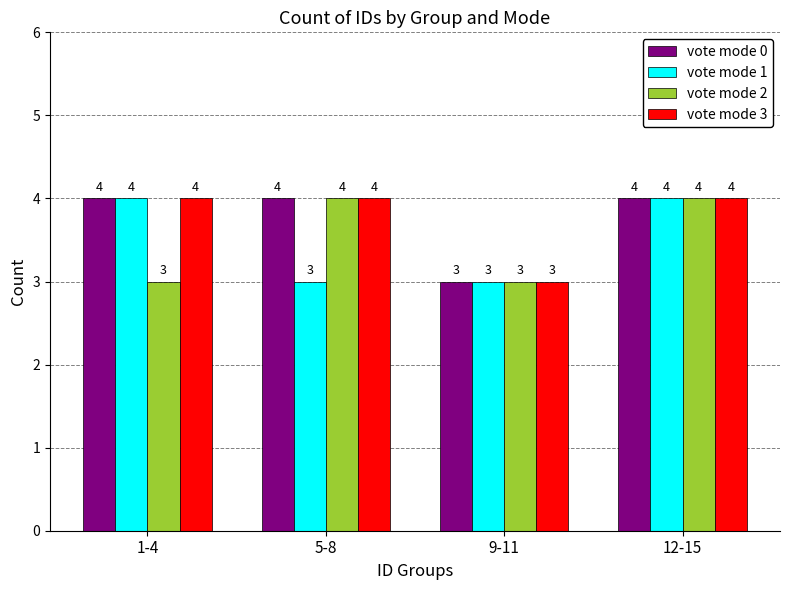

Count the vote mode 0 values in the range 4 to 5.

3